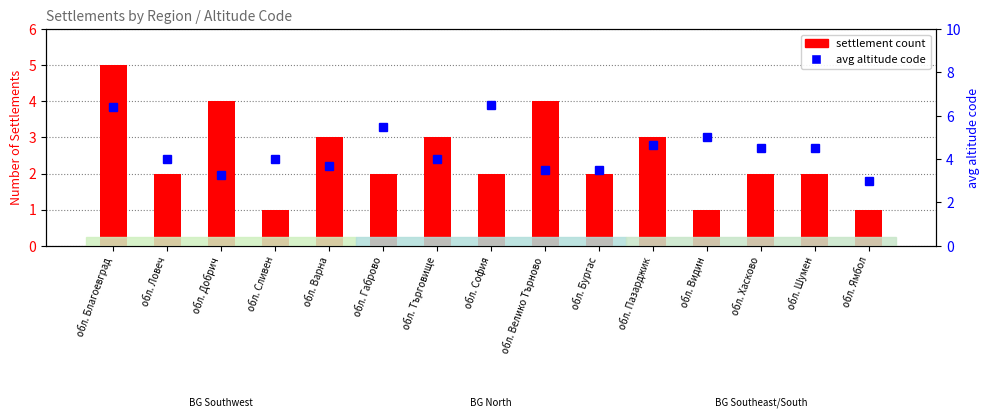

Which has a higher value, обл. Видин or обл. Сливен?

обл. Видин